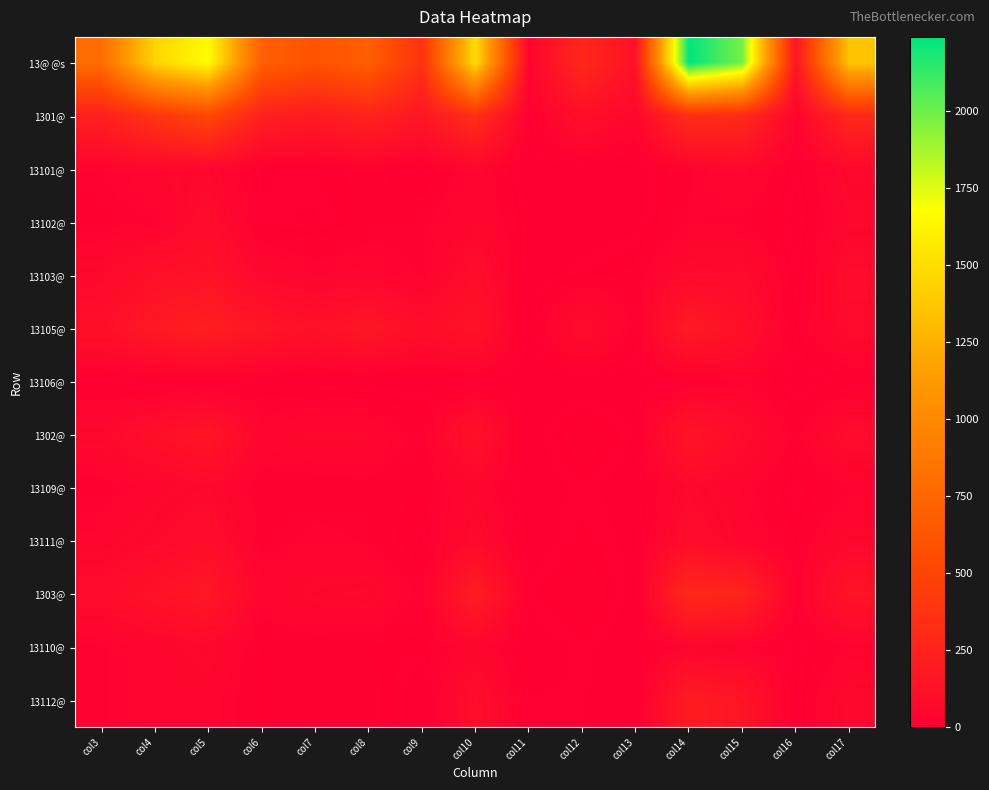

At col14, list the series in order from largest to smallest.

13@ @s, 1301@, 1303@, 13112@, 13105@, 1302@, 13111@, 13103@, 13109@, 13110@, 13102@, 13101@, 13106@